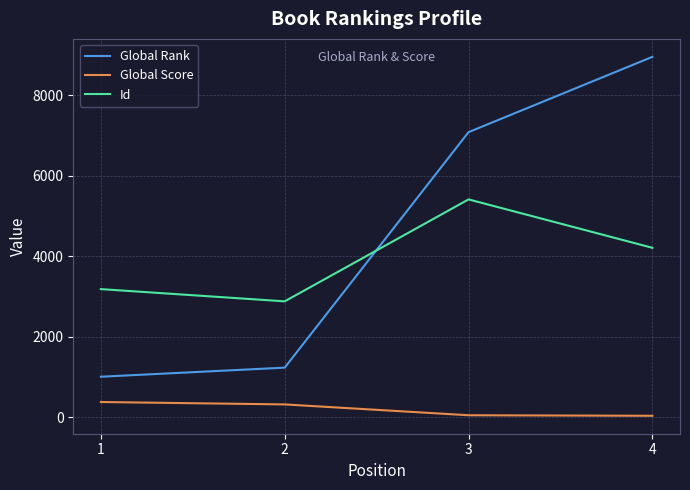

The value of Global Score at 1 is 375. True or false?

True